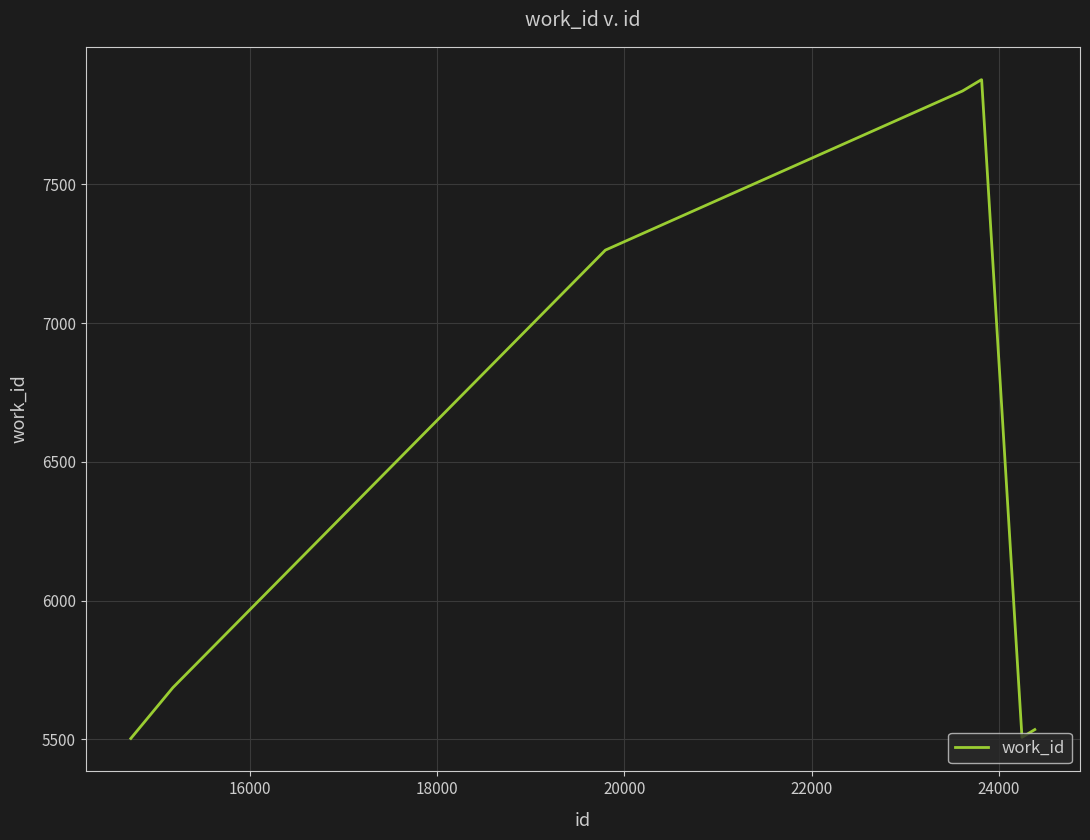

What is the difference between the maximum and minimum values?

2374